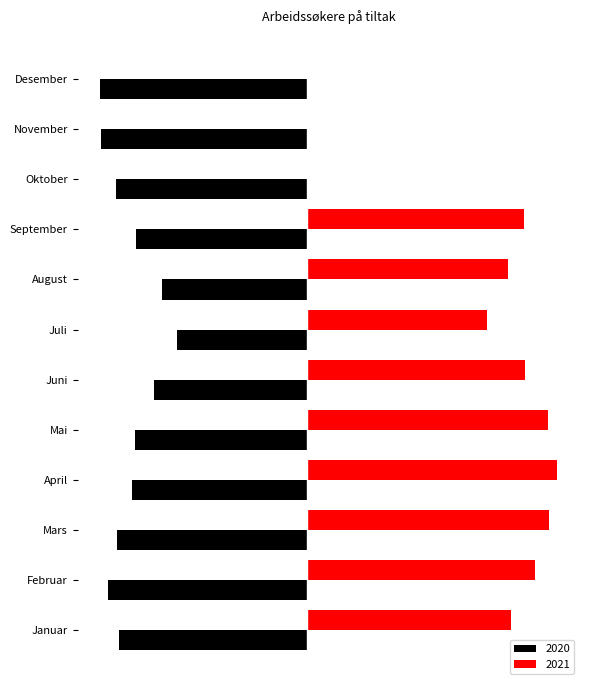

Rank the series by their average value, from highest to lowest.

2021, 2020